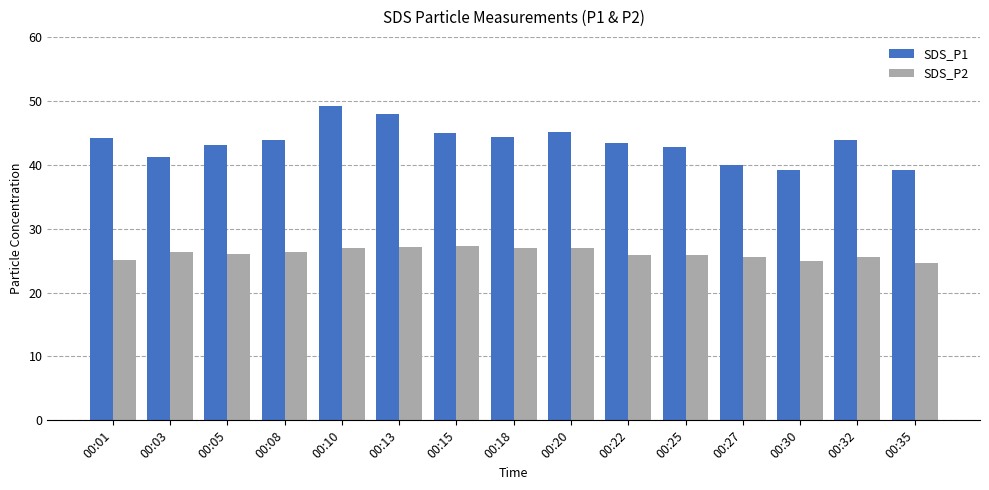

How many distinct data groups are displayed?

2